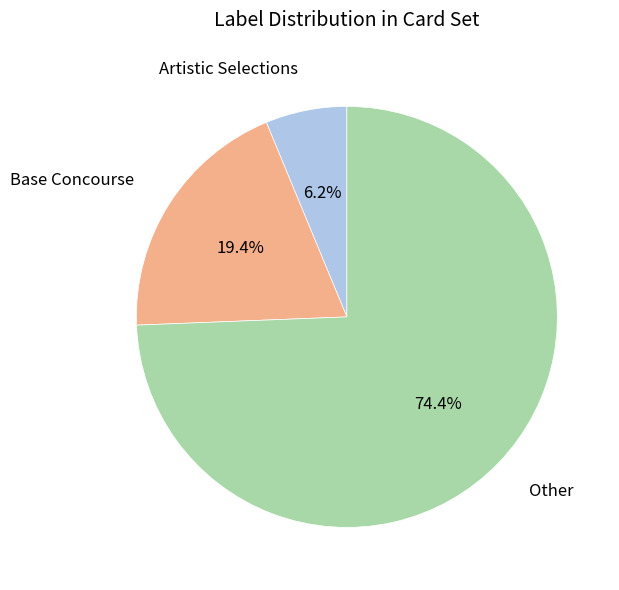

Is there any slice that represents more than half of the pie?

Yes